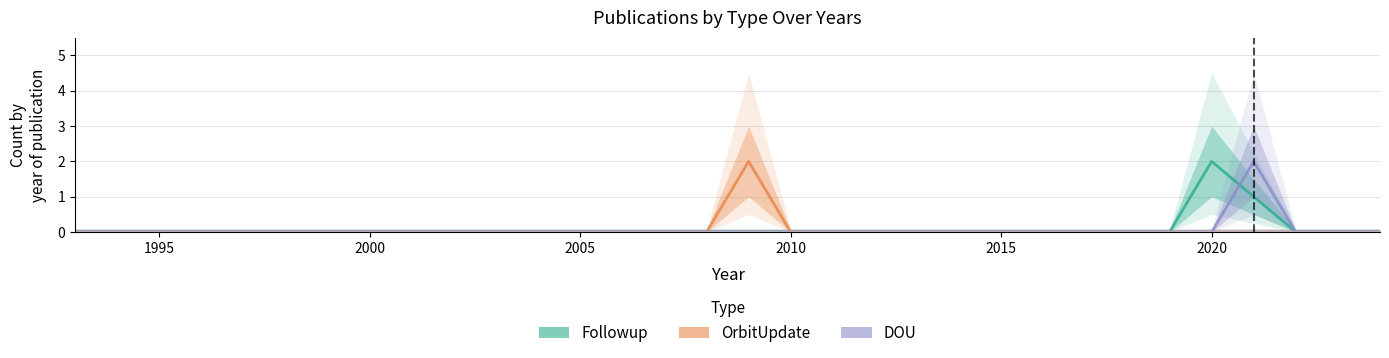

How many intersections are there between DOU and Followup?

1